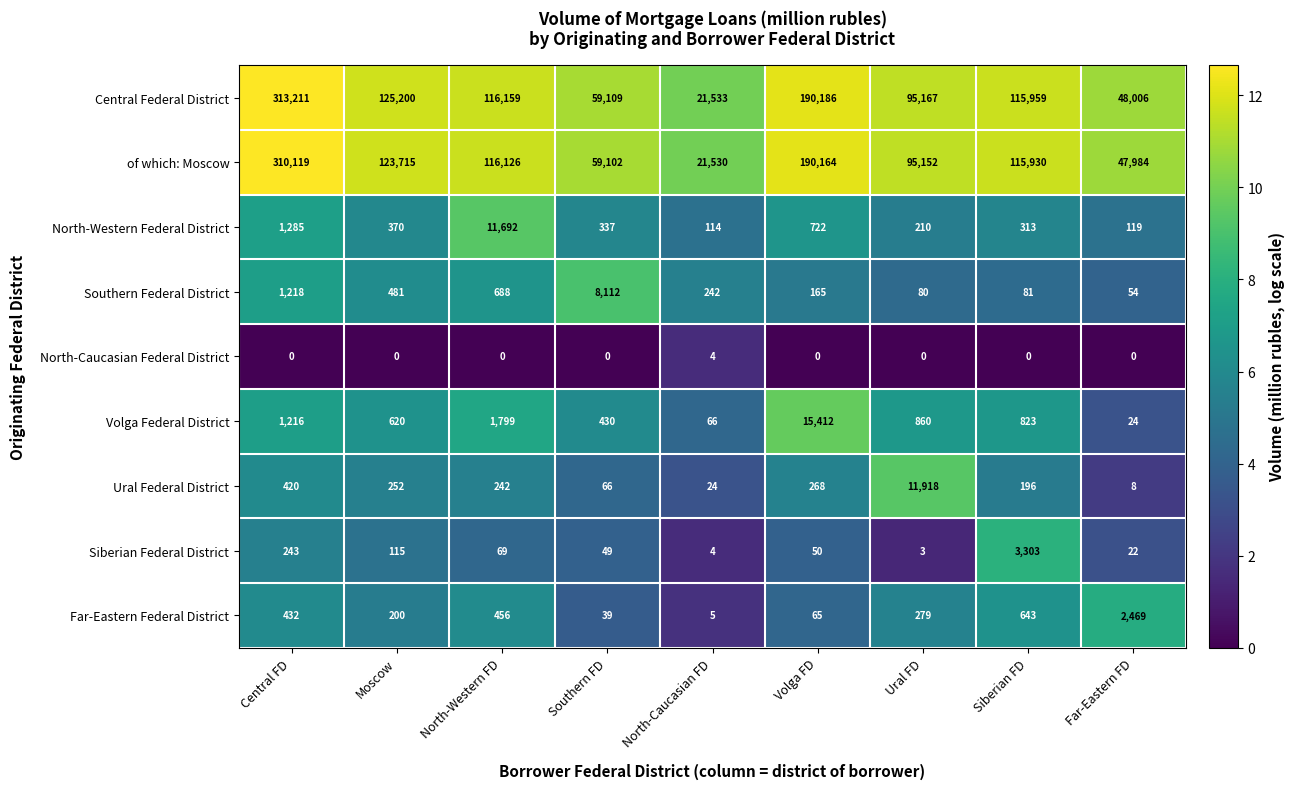

What is the difference between the second highest and second lowest values in the Volga Federal District series?

1733